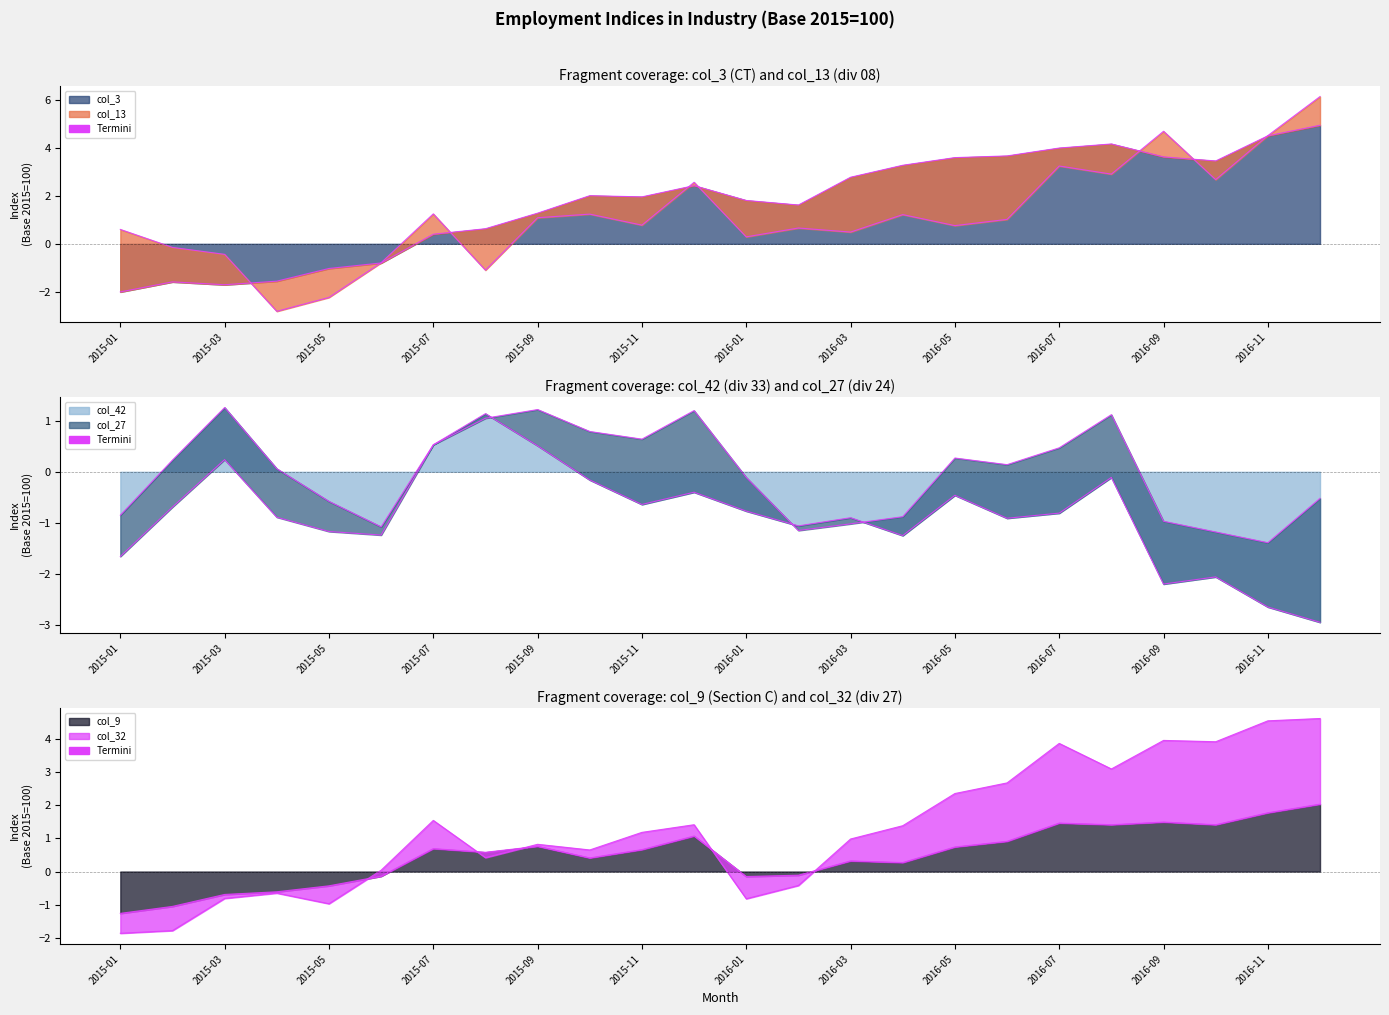

The value of col_3 (CT) at 2016-04 is 2.0. True or false?

False